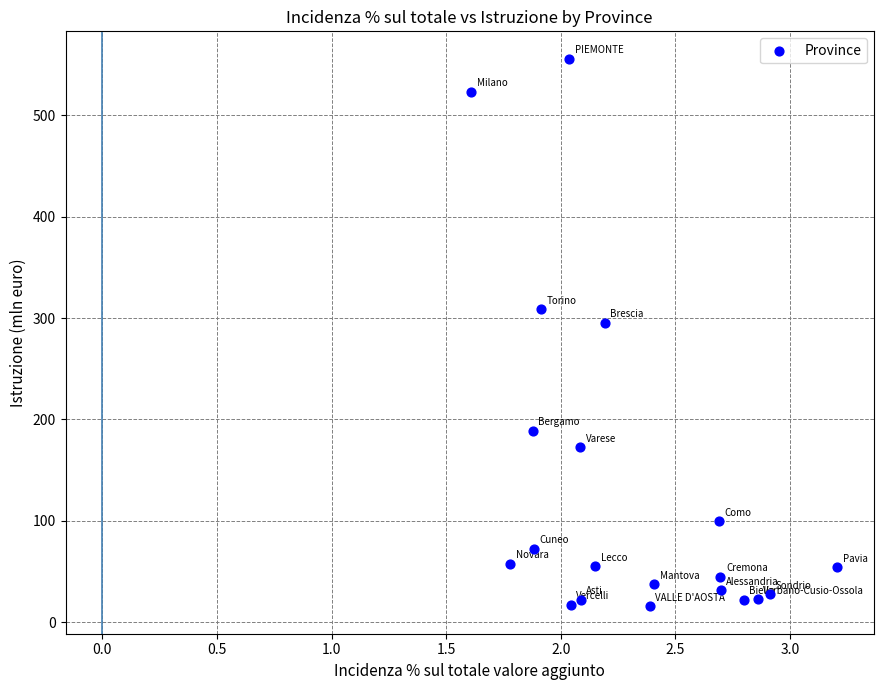

What Y value in the scatter plot is closest to 285?

295.4